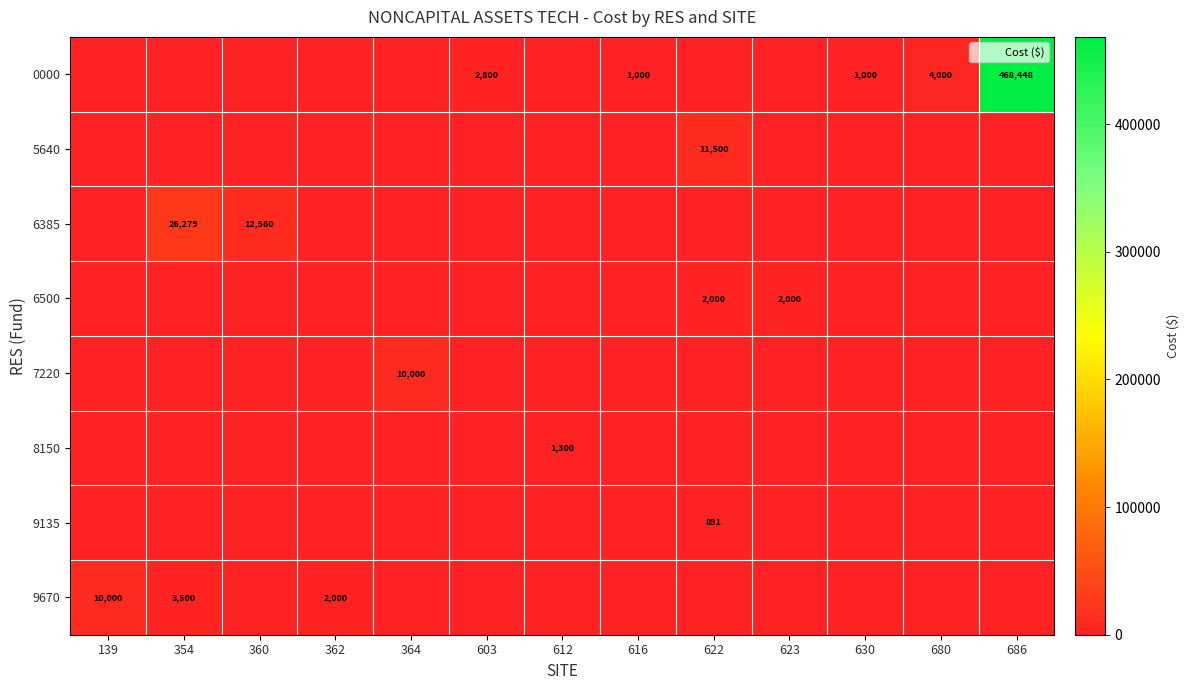

The value of 6385 at 354 is 10904. True or false?

False